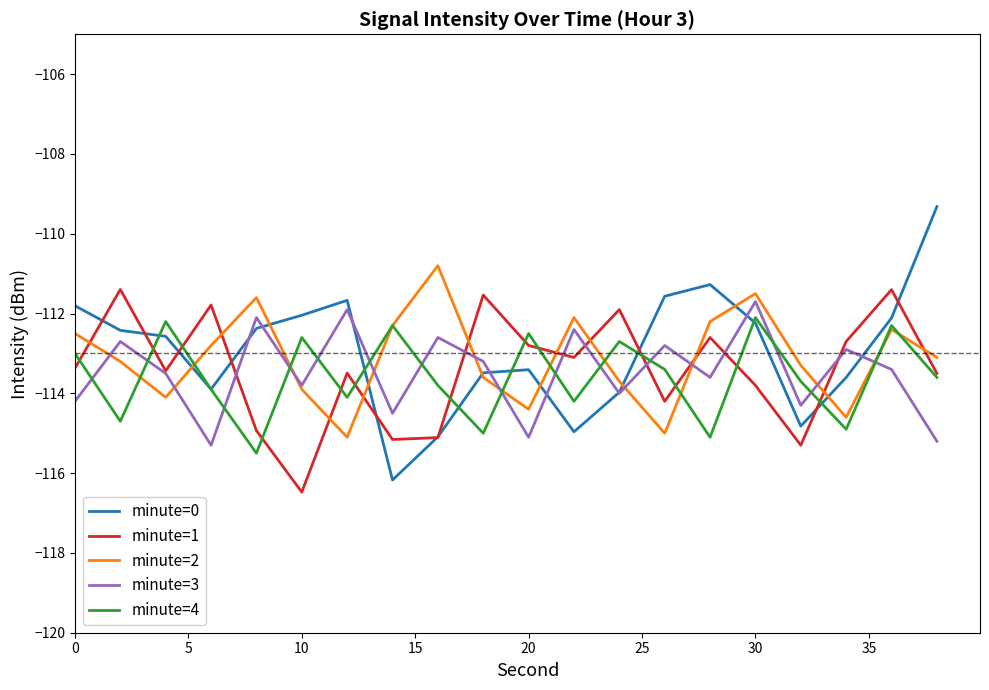

Which series ends up on top after the final intersection of minute=2 and minute=4?

minute=2